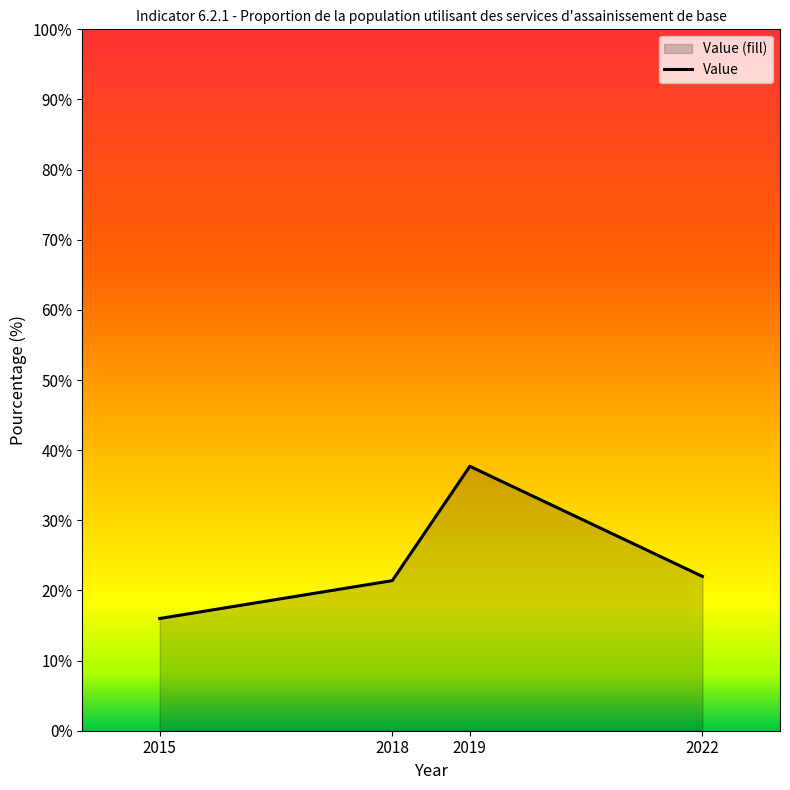

Approximately how many times larger is the value at 2018 compared to 2022?

1.0